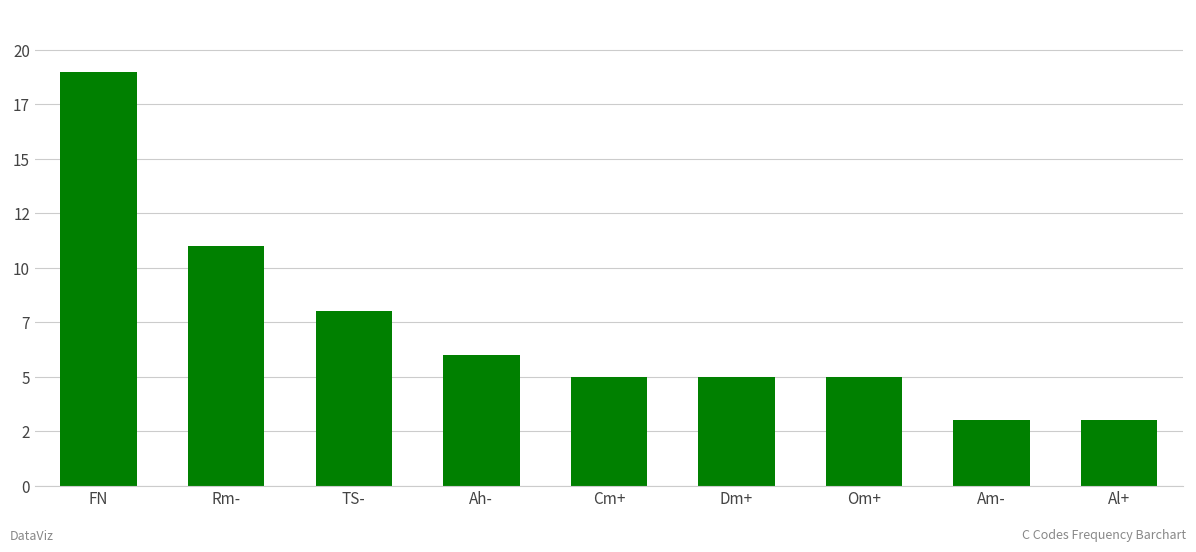

At which label does the data first exceed 5?

FN